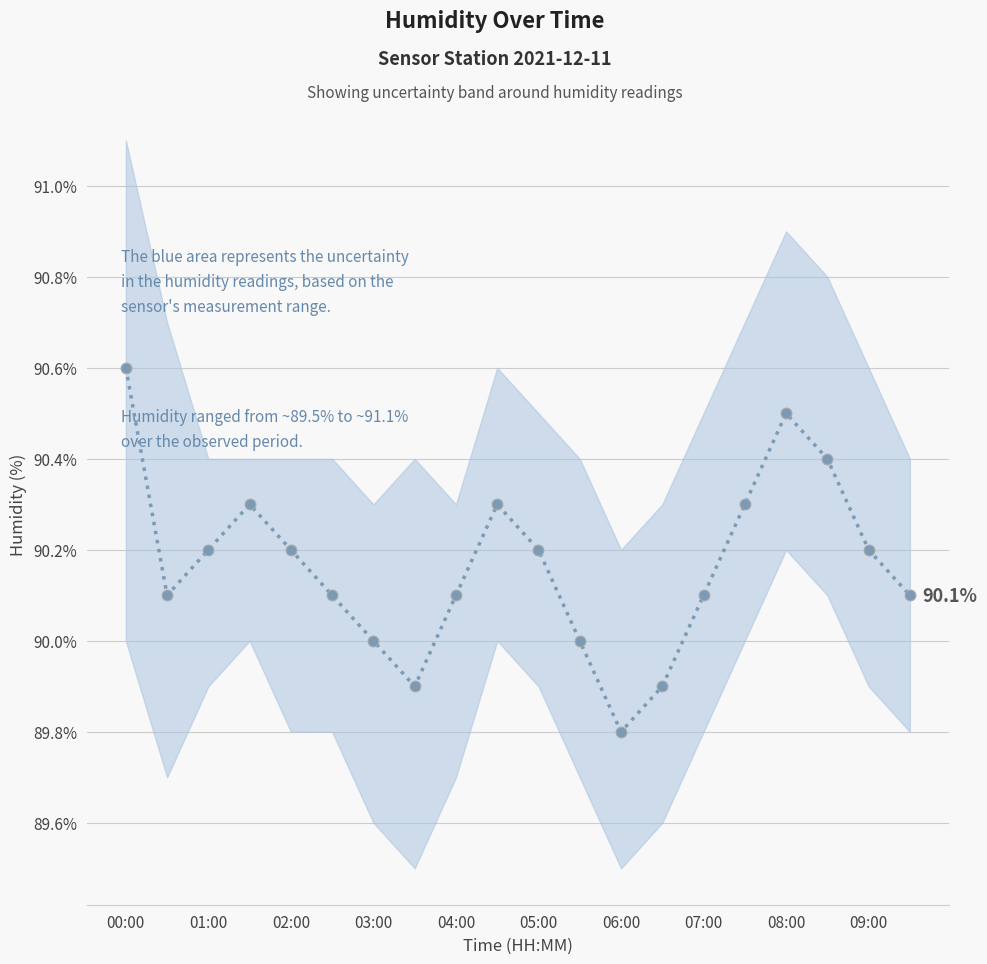

What is the ratio of the value at 15 to the value at 00:00?

1.0